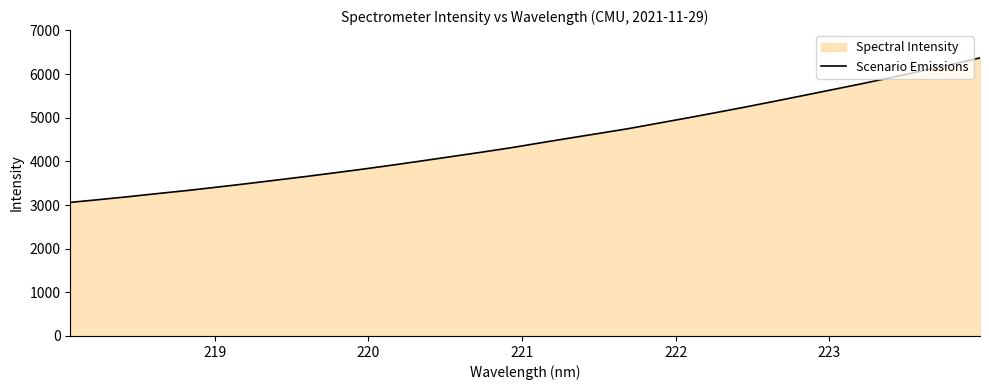

What is the smallest value displayed?

3059.8